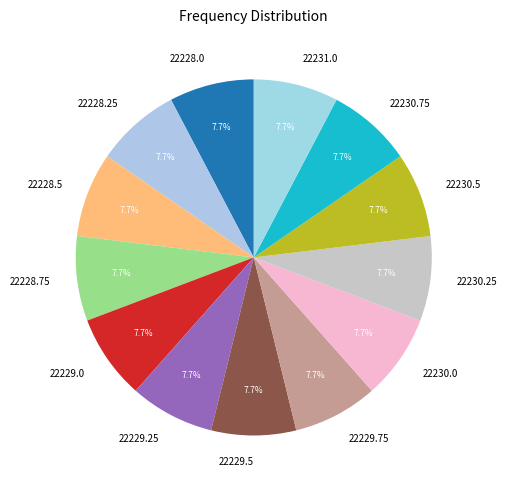

Do 22228.75 and 22228.25 together represent more than half of the pie?

No